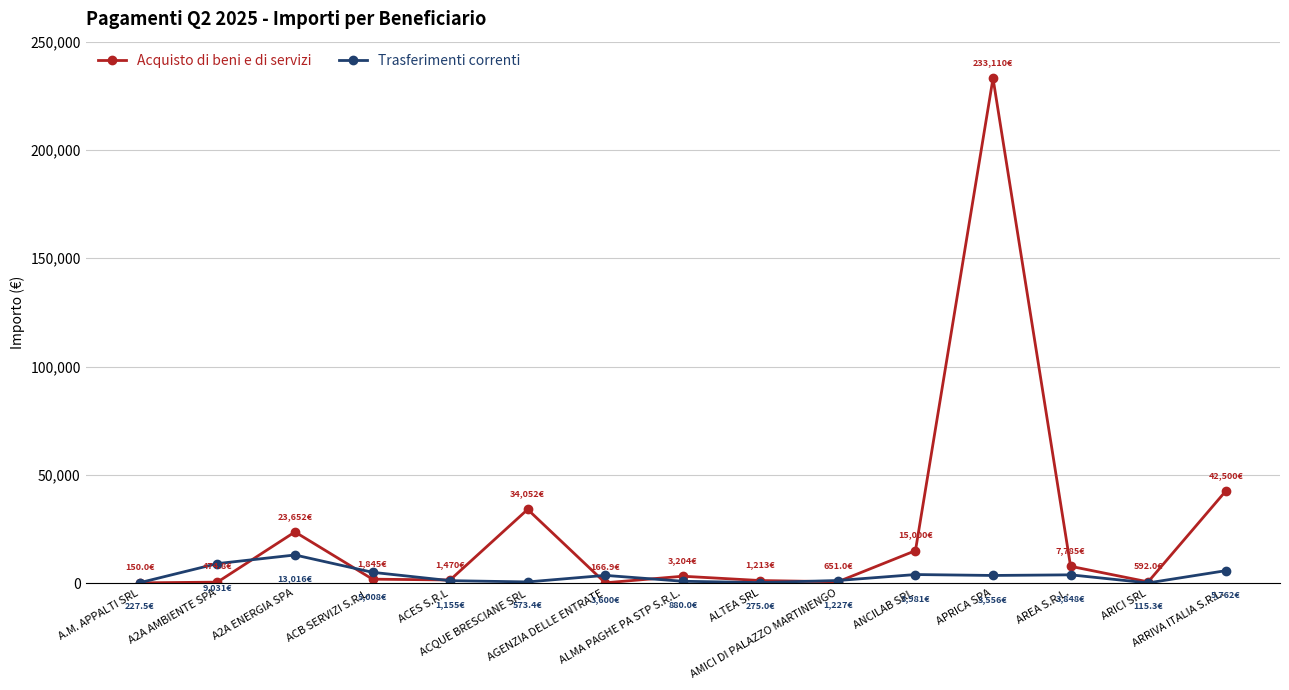

What is the maximum value for Acquisto di beni e di servizi?

233110.5